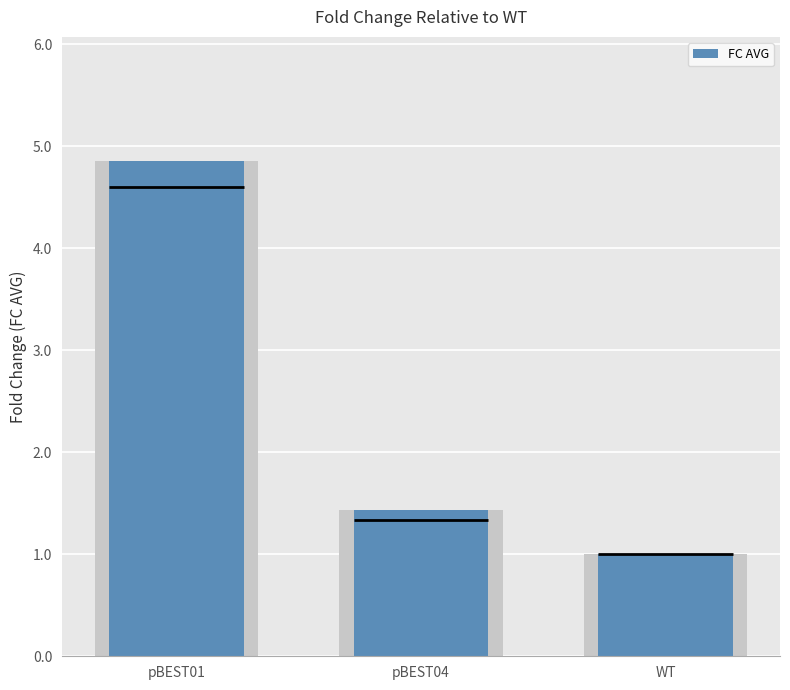

Reading left to right, transcribe all the data shown in this chart.

pBEST01=4.9	pBEST04=1.4	WT=1.0